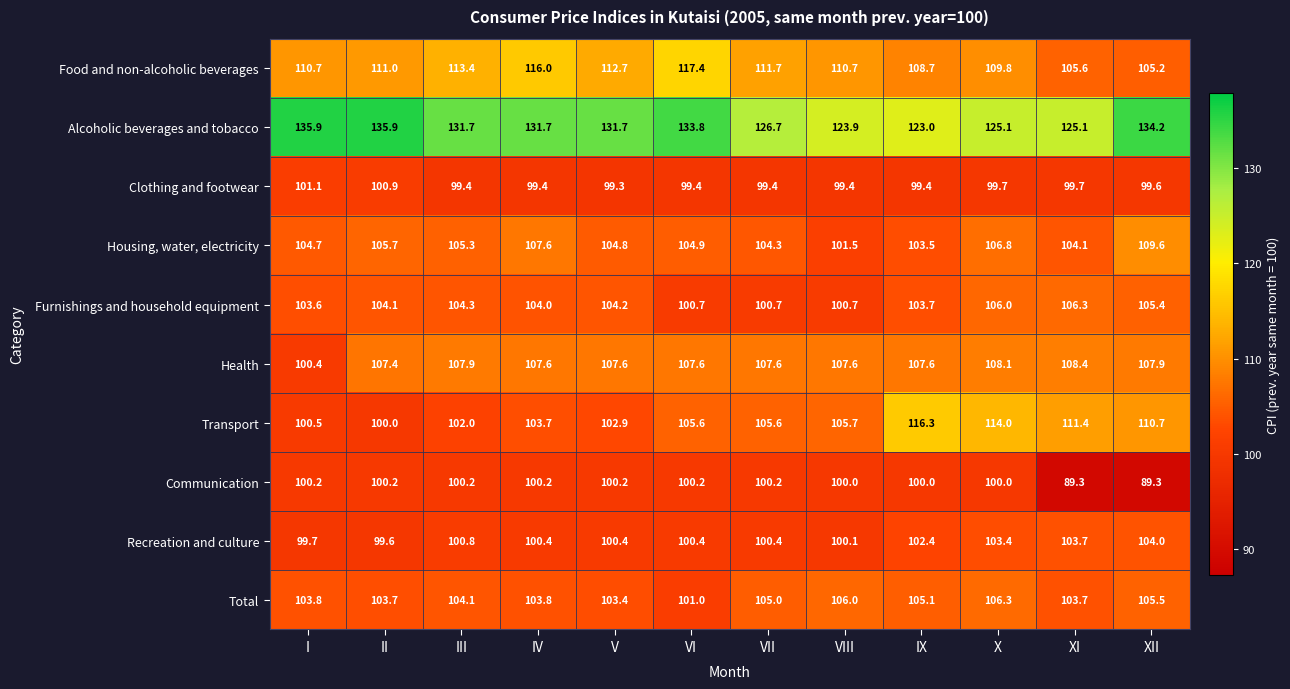

The value of Alcoholic beverages and tobacco at XI is 84.1. True or false?

False